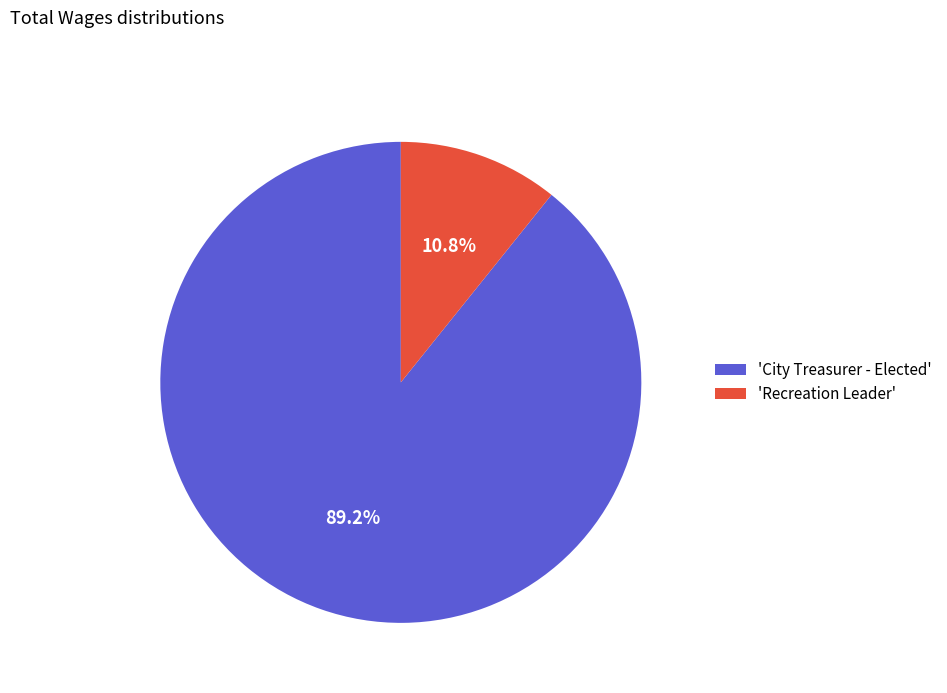

Combined, what portion of the pie is 'City Treasurer - Elected' and 'Recreation Leader'?

100.0%